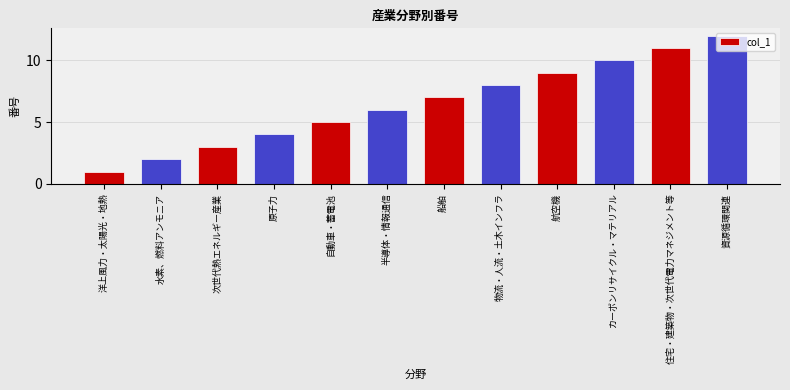

What is the label of the 3rd bar from the right?

カーボンリサイクル・マテリアル